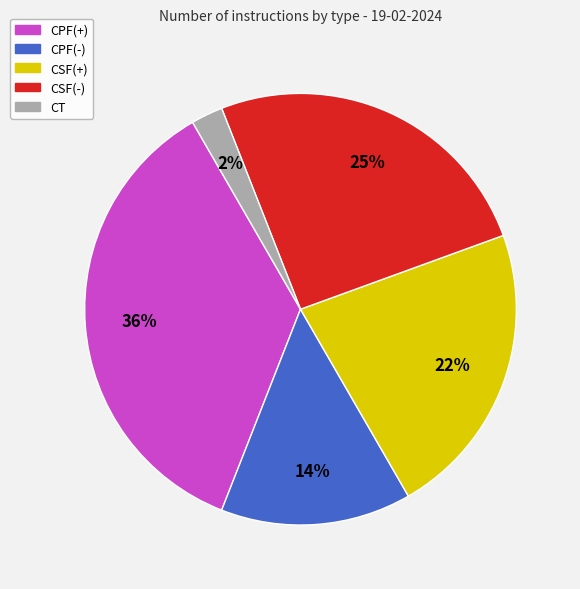

To the nearest percent, what portion does CSF(+) represent?

22%